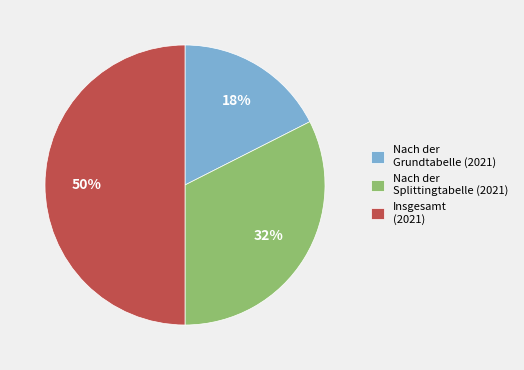

Which has a higher value, Nach der Grundtabelle (2021) or Insgesamt (2021)?

Insgesamt (2021)